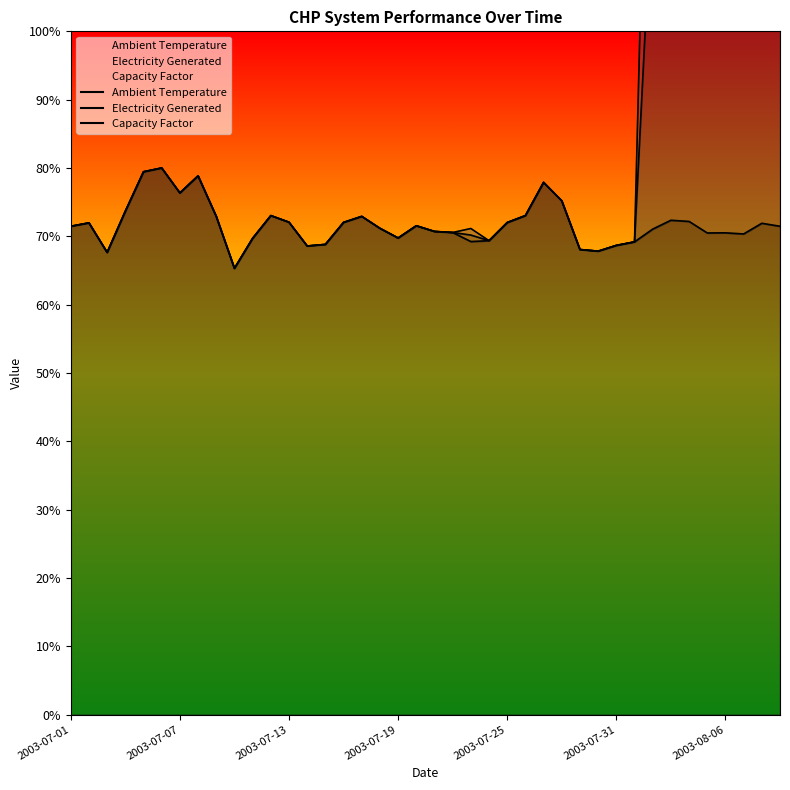

True or false: Capacity Factor and Electricity Generated intersect in this chart.

False